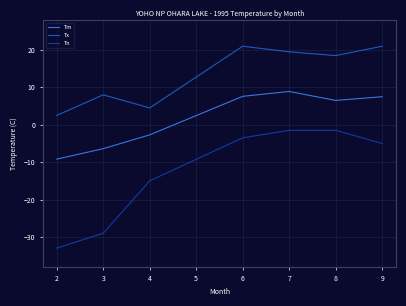

Count the number of data series in this chart.

3